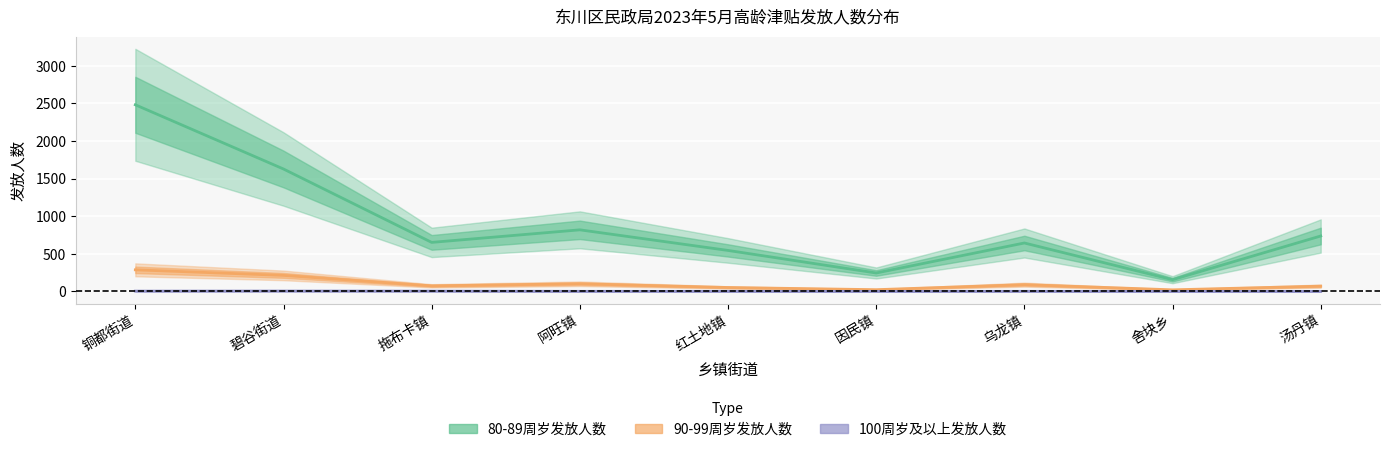

How many data points in 80-89周岁发放人数 are above 652?

4